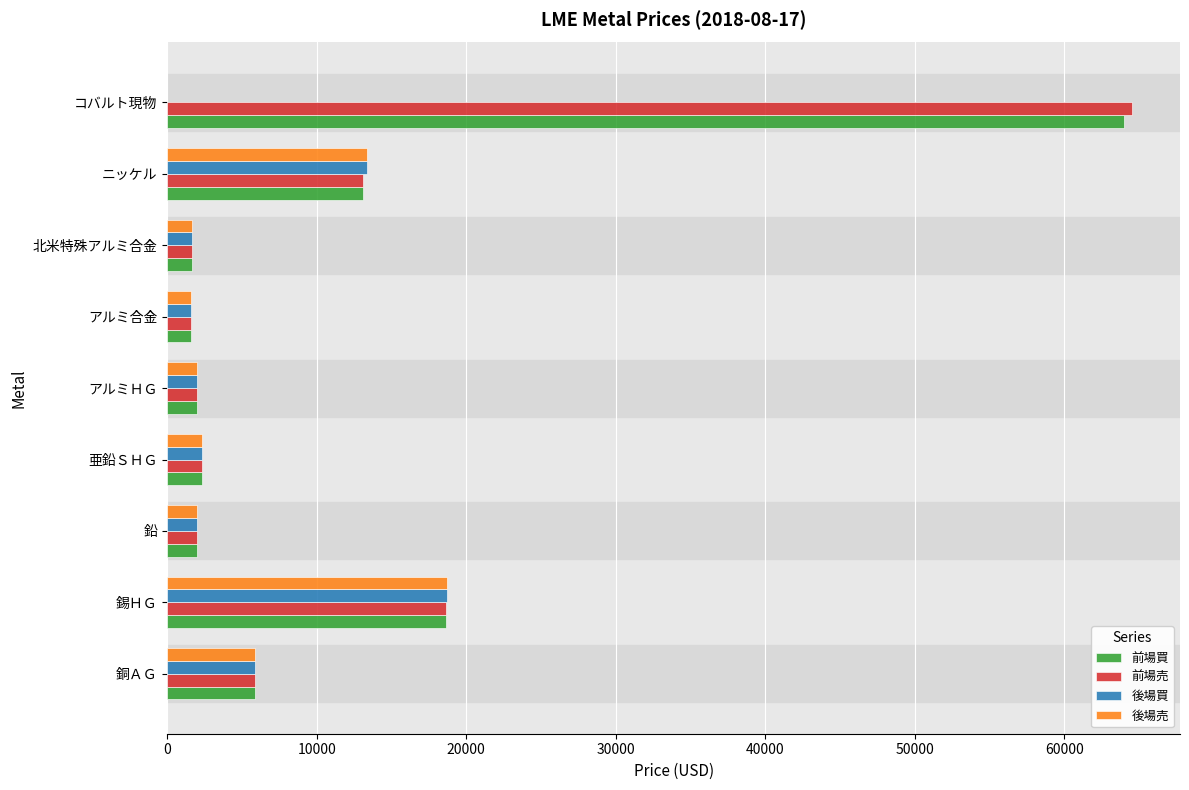

What is the sum of the 前場売 values at 鉛 and ニッケル?

15117.0